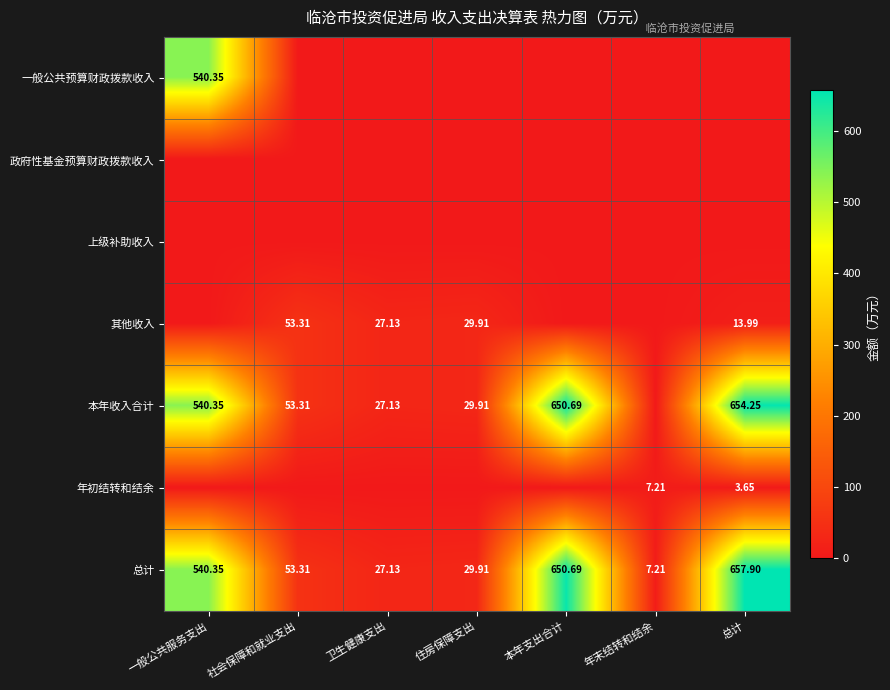

List the labels in order of 总计 value, largest first.

总计, 本年支出合计, 一般公共服务支出, 社会保障和就业支出, 住房保障支出, 卫生健康支出, 年末结转和结余